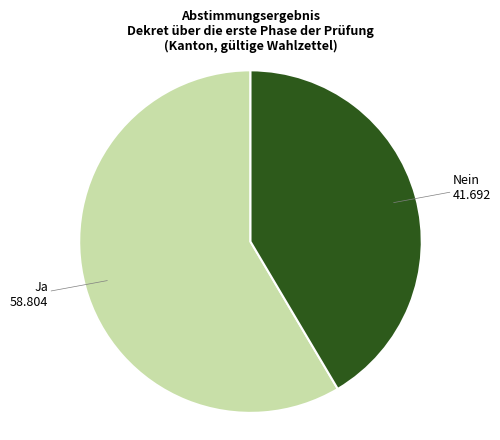

True or false: Ja accounts for 59% of the total.

True